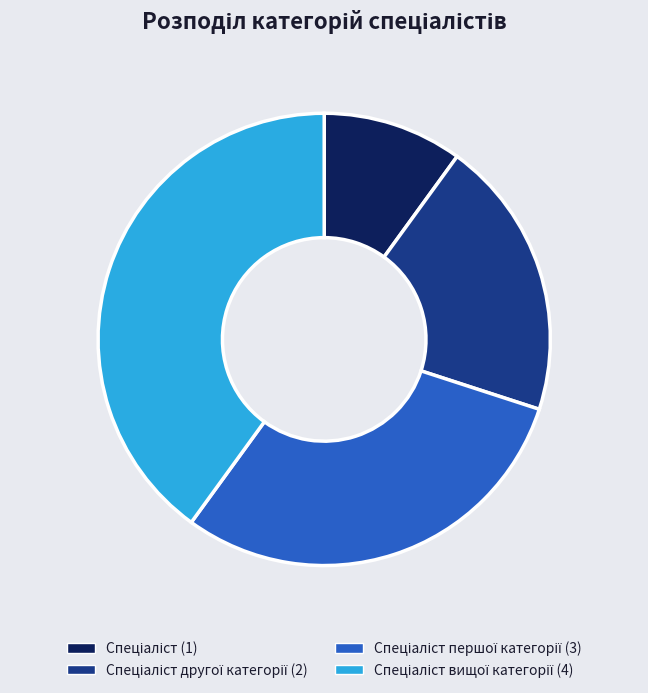

Is there any slice that represents more than half of the pie?

No